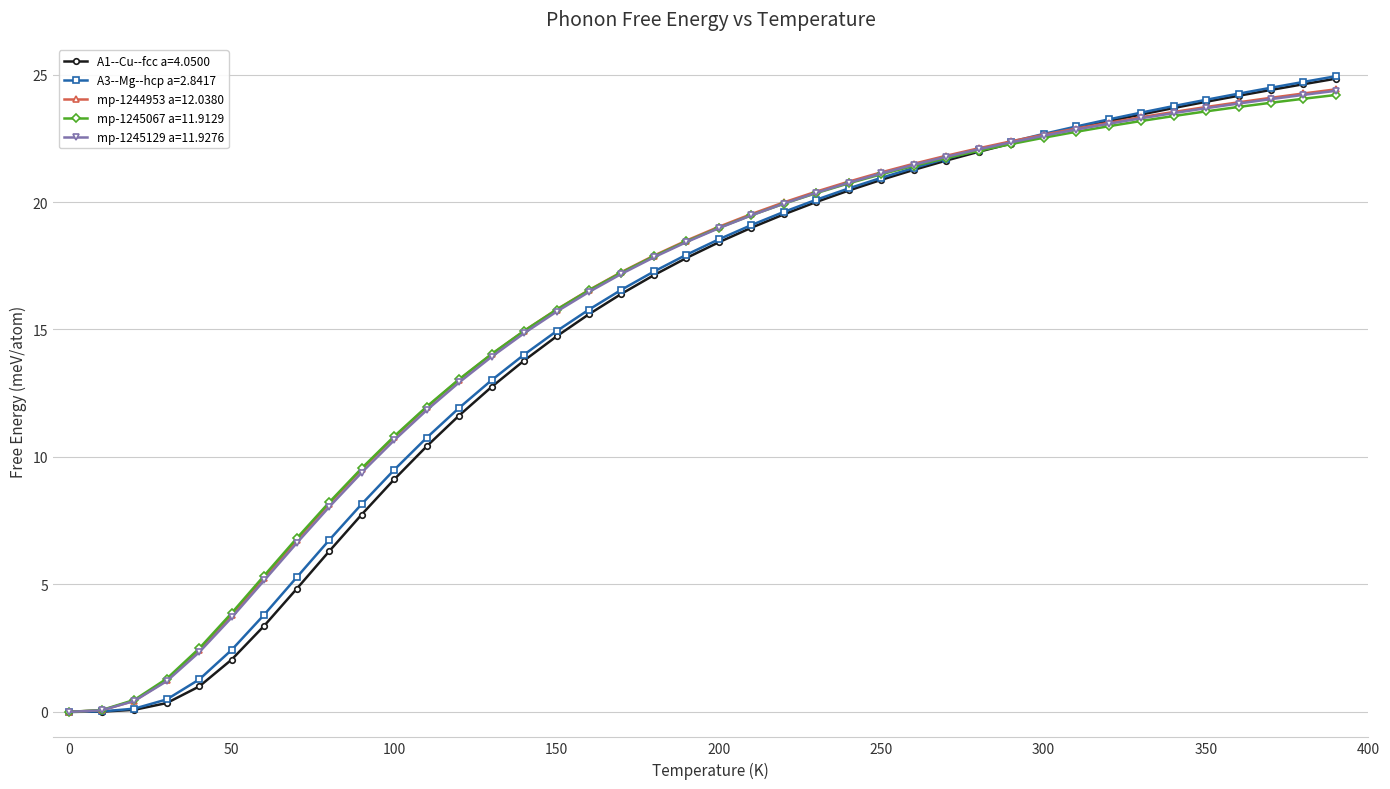

Does the chart have visible grid lines?

Yes